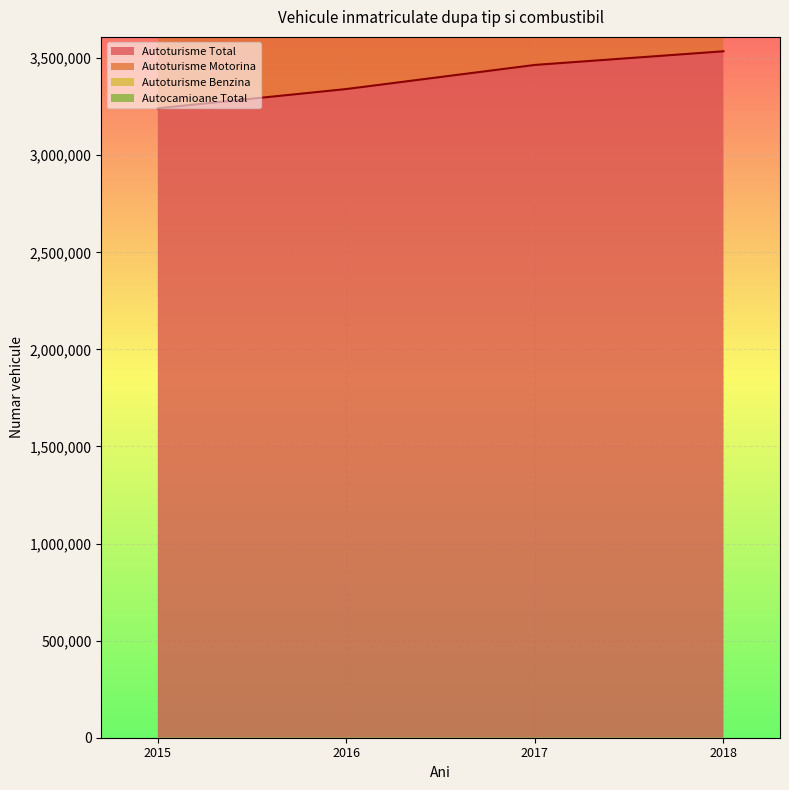

Does the chart display data point markers on the line(s)?

No